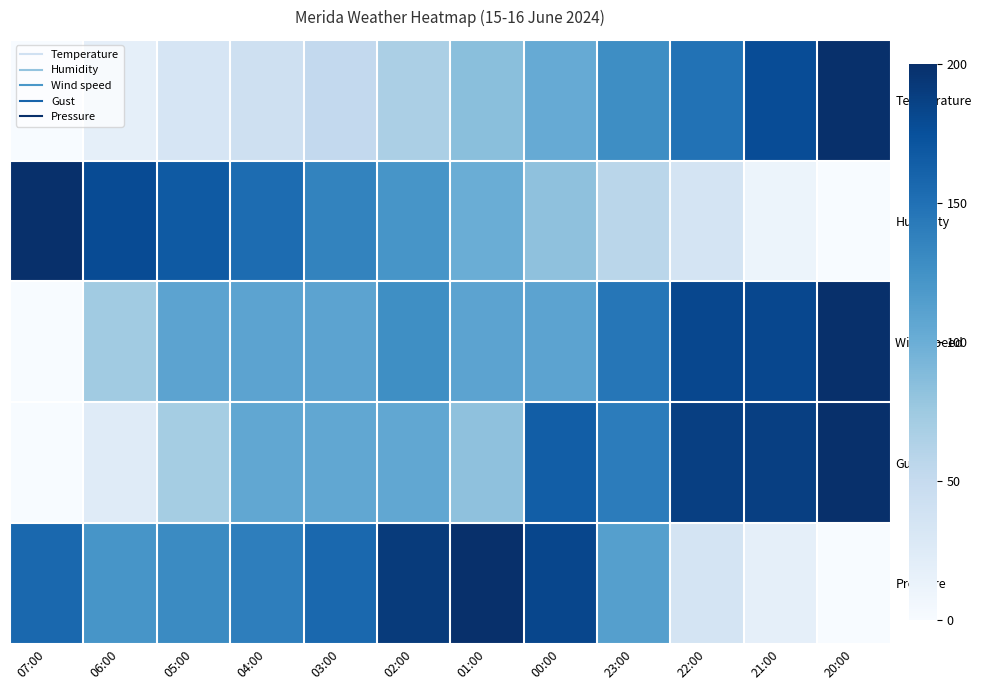

Which category has the highest value across all series?

20:00